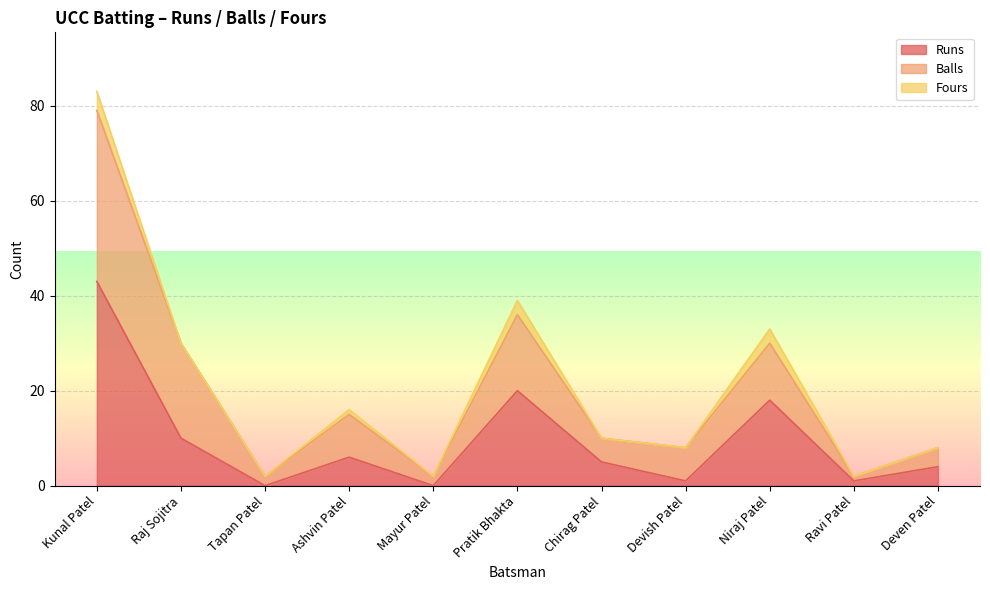

What position from the left is Raj Sojitra?

2